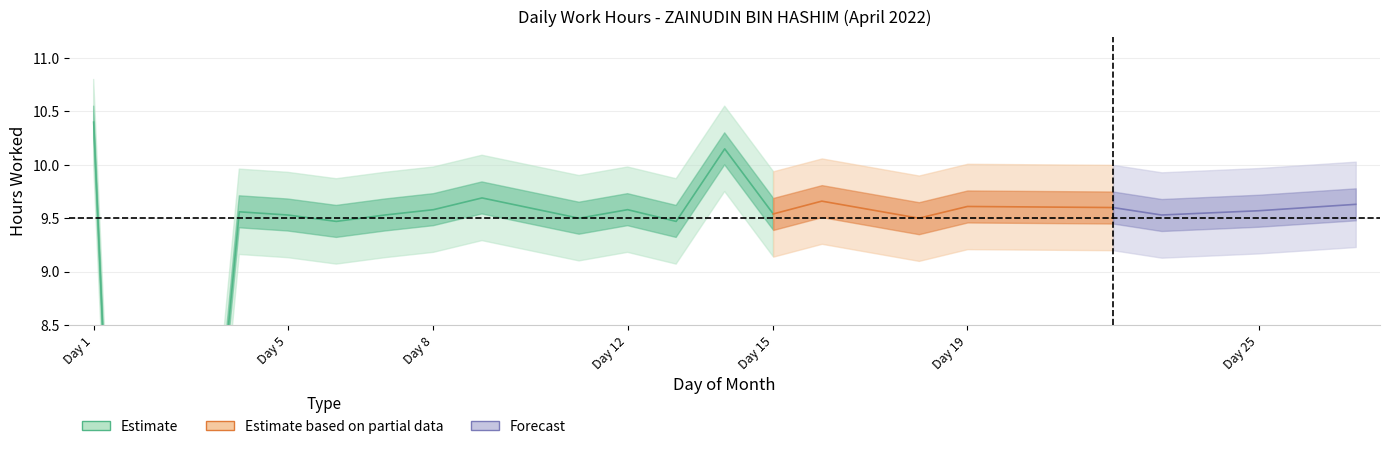

At which label does Low reach its peak?

1